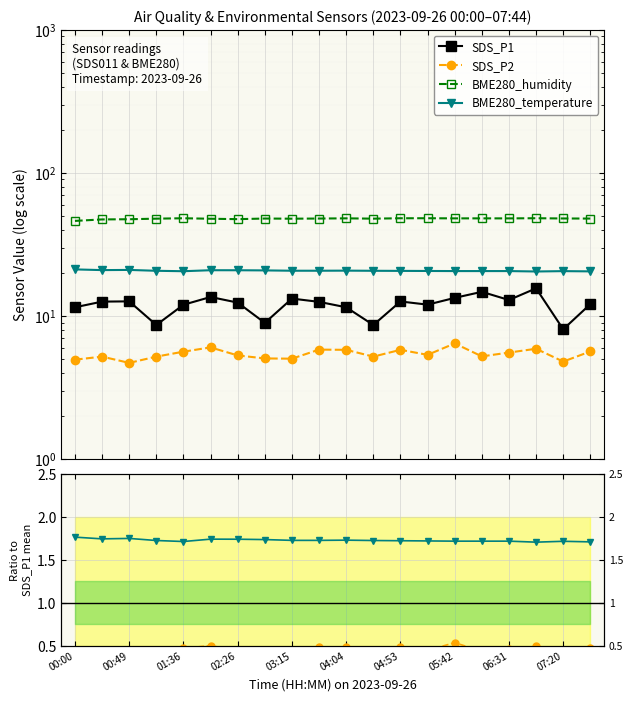

True or false: SDS_P2 and BME280_humidity intersect in this chart.

False